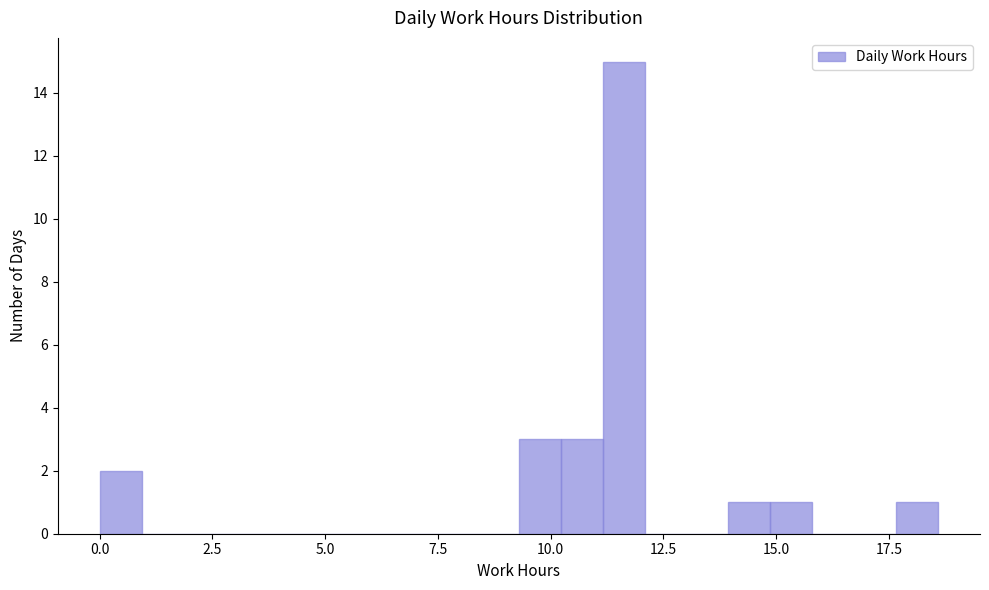

Read against the x-axis, roughly where is the centre of the tallest bar?

11.5